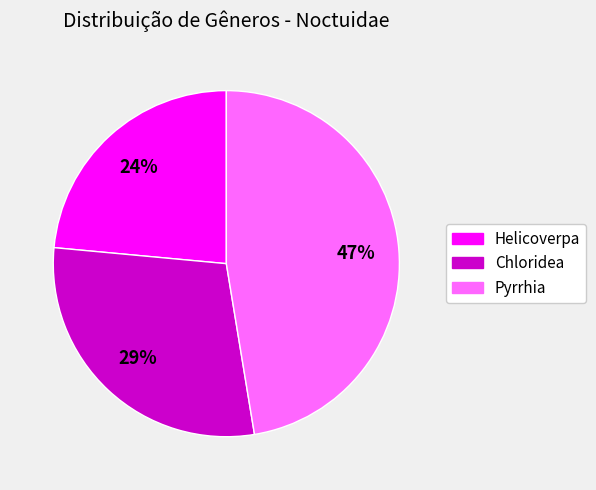

Count the number of slices in the pie.

3